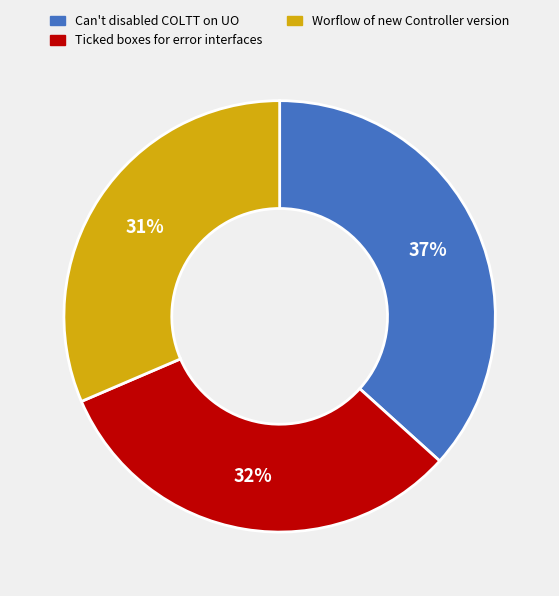

Count the number of slices in the pie.

3